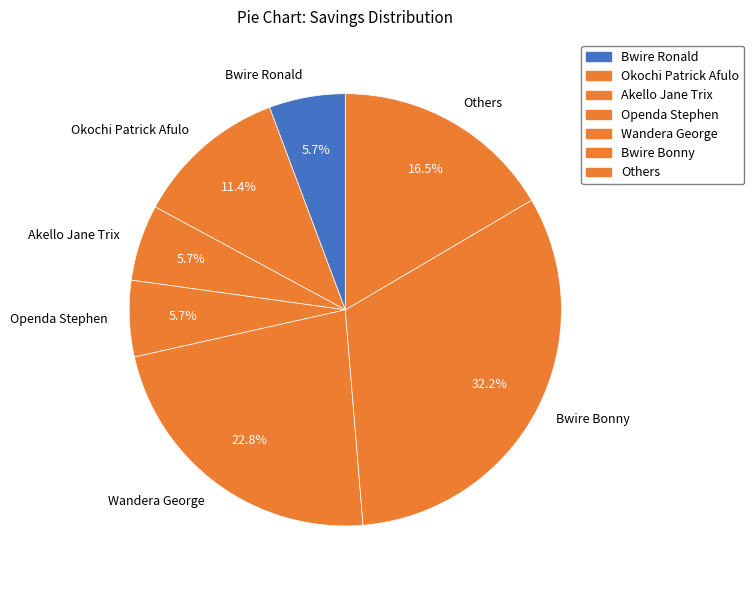

Combined, what portion of the pie is Others and Bwire Ronald?

22.2%